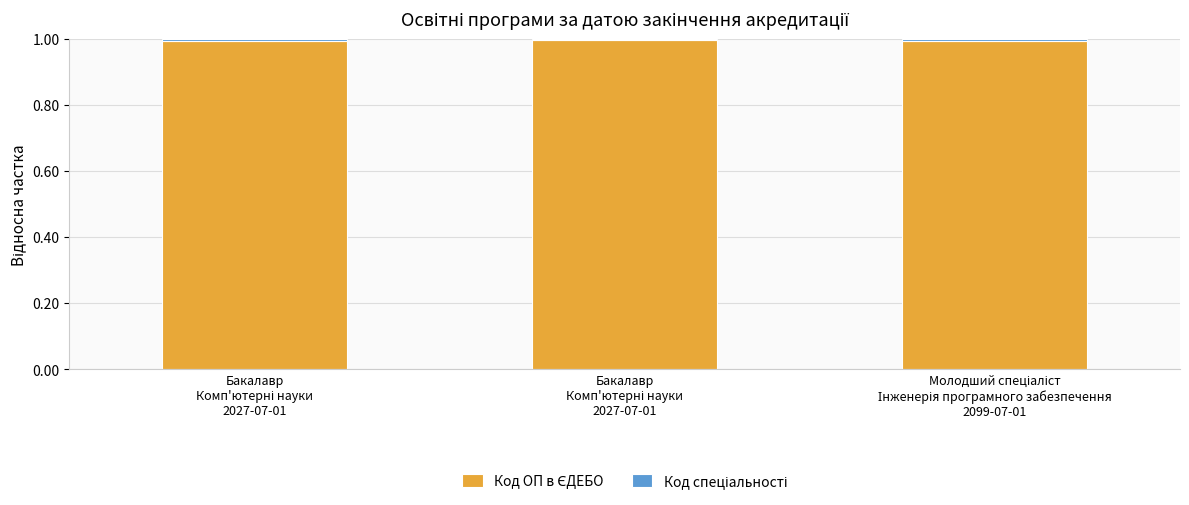

How many categories are shown in the chart?

3